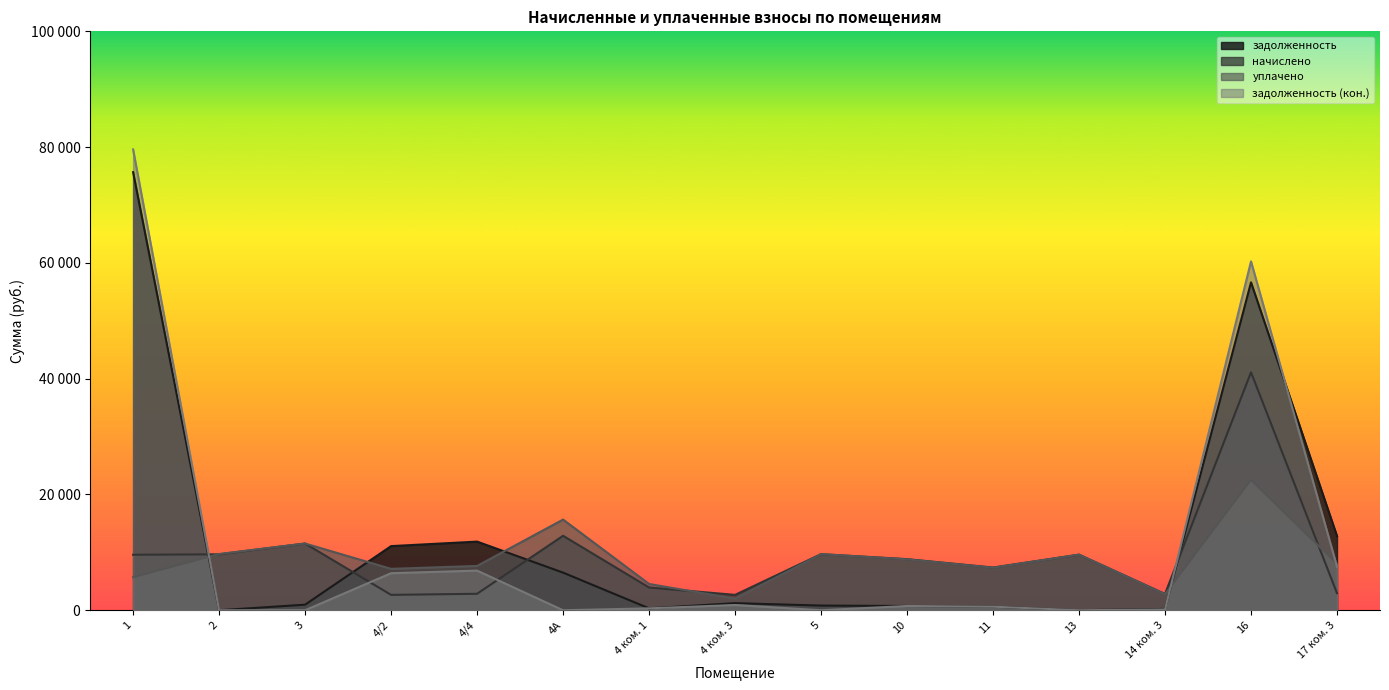

True or false: уплачено and задолженность (кон.) cross at least once.

True